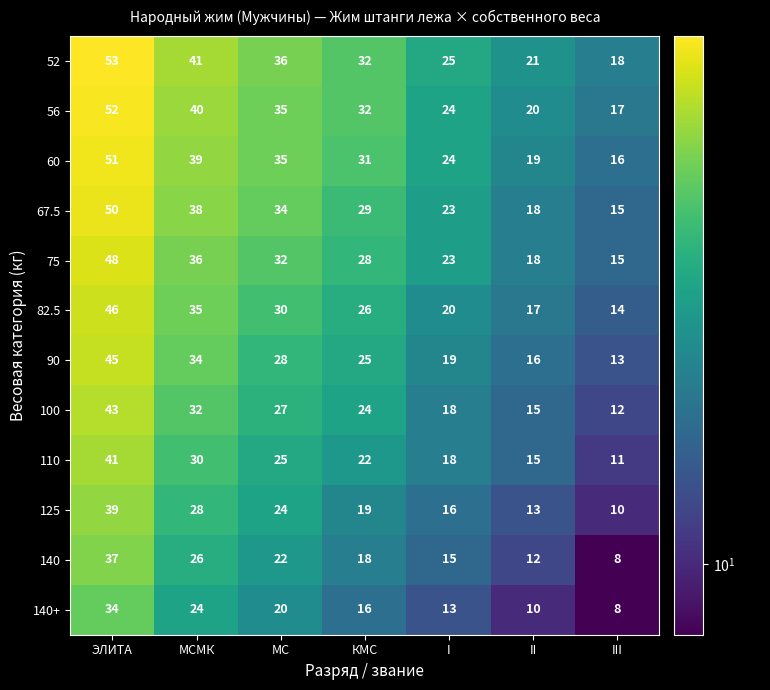

Read the 125 value at МС, to the nearest 5.

25